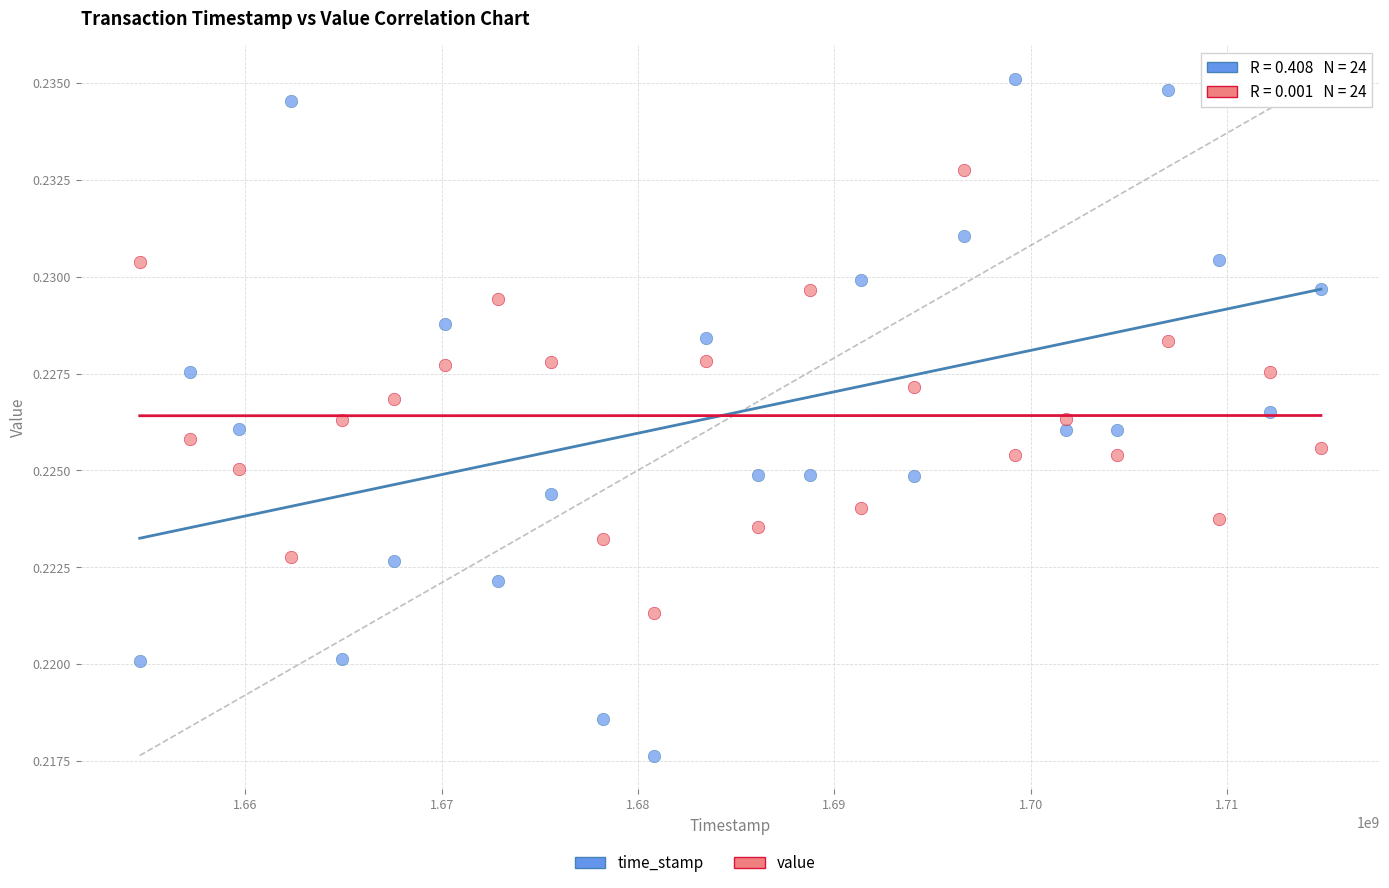

Across all data points, what is the range of X values (max minus min)?

60169256.0